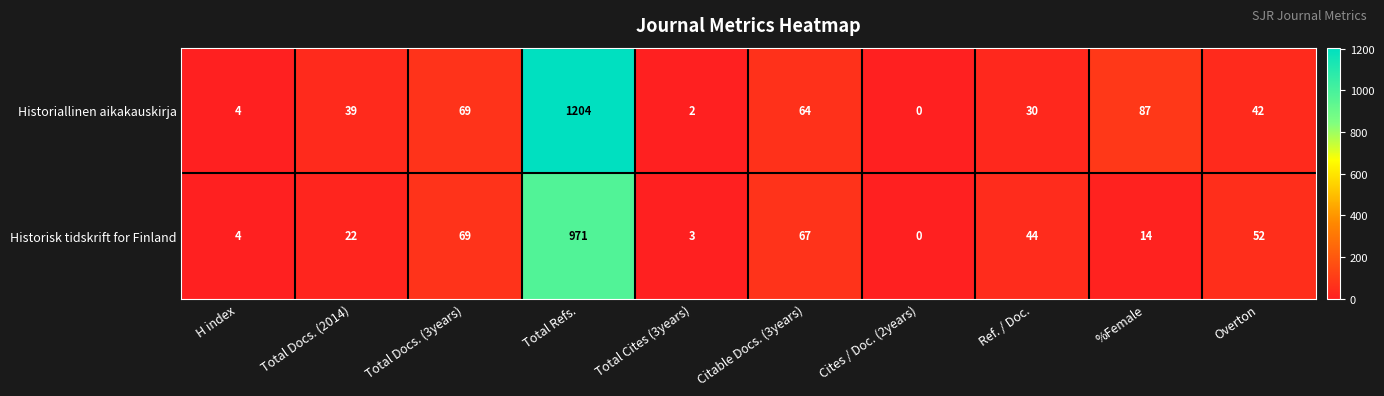

How many distinct data groups are displayed?

2